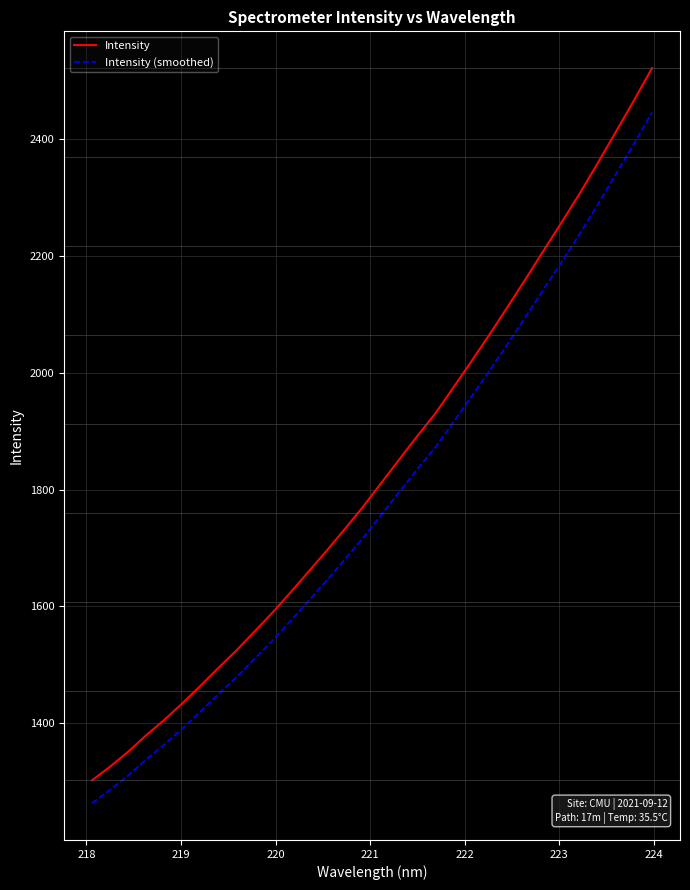

What is the difference between the maximum and minimum values in the Intensity series?

1217.8